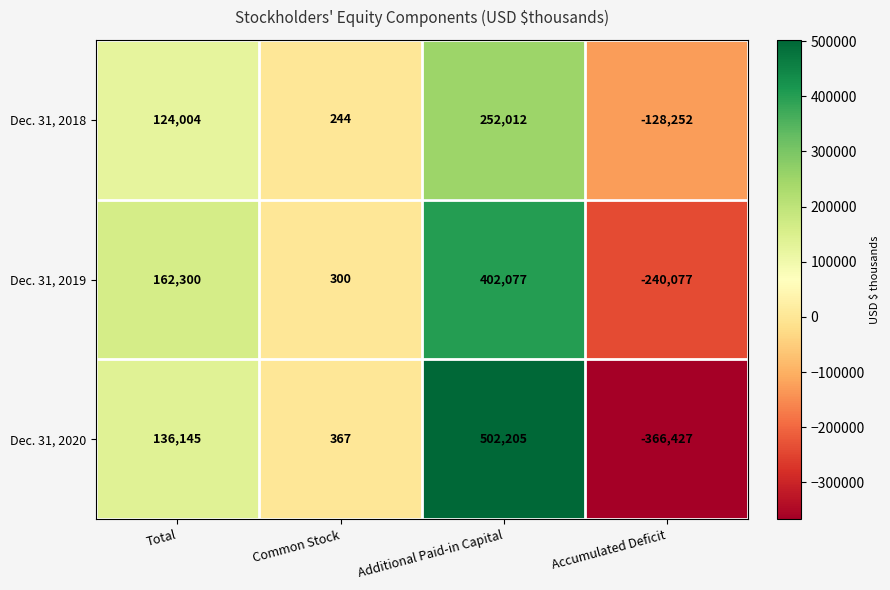

What is the greatest value displayed?

502205